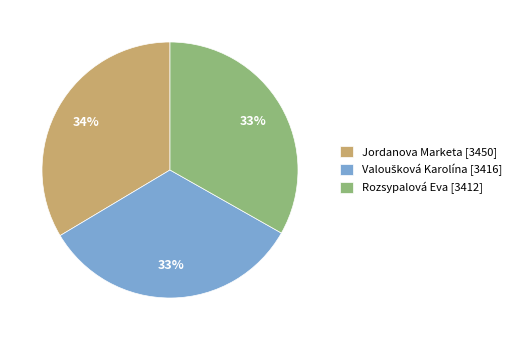

Count the number of slices in the pie.

3